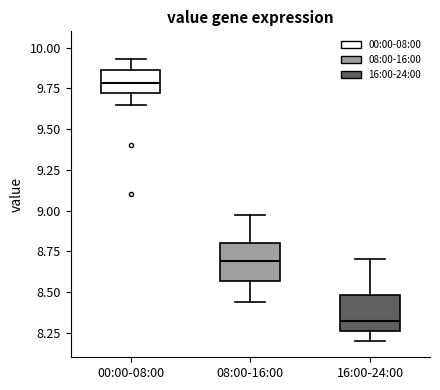

Reading left to right, transcribe this box plot: for each box, give where its median line is, the range the box spans, and where its two whiskers end, as read against the y-axis. The values are not printed on the chart, so give them approximately, as read against the axis.

00:00-08:00: median 9.80, box 9.70 to 9.85, whiskers 9.65 to 9.95
08:00-16:00: median 8.70, box 8.55 to 8.80, whiskers 8.45 to 8.95
16:00-24:00: median 8.30, box 8.25 to 8.50, whiskers 8.20 to 8.70